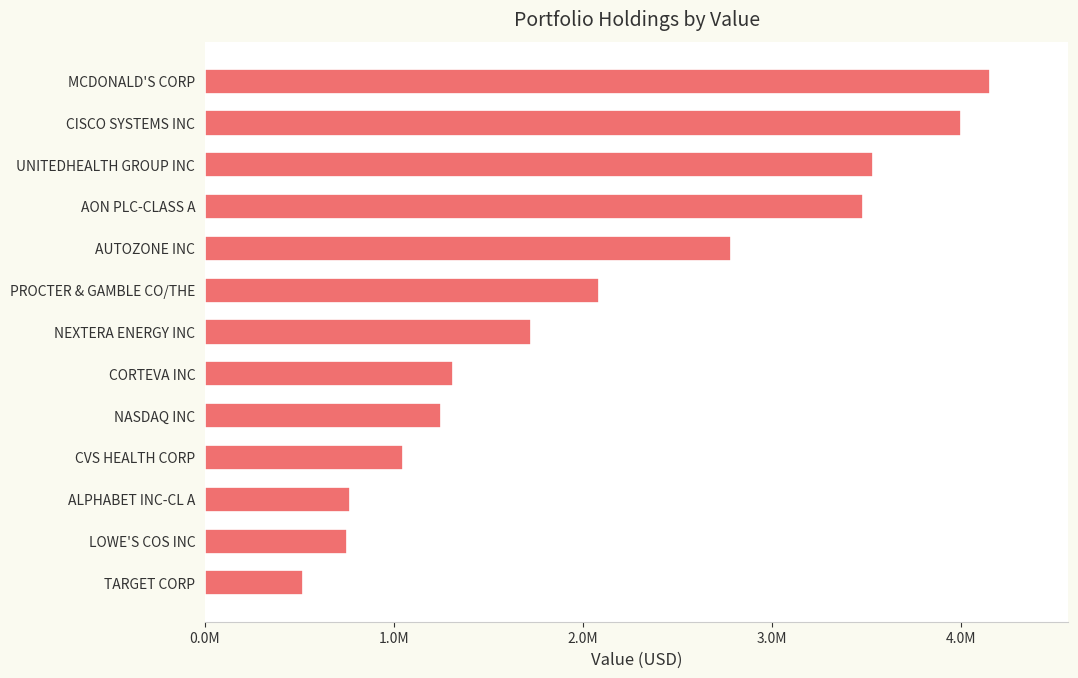

What is the sum of all values?

27408000